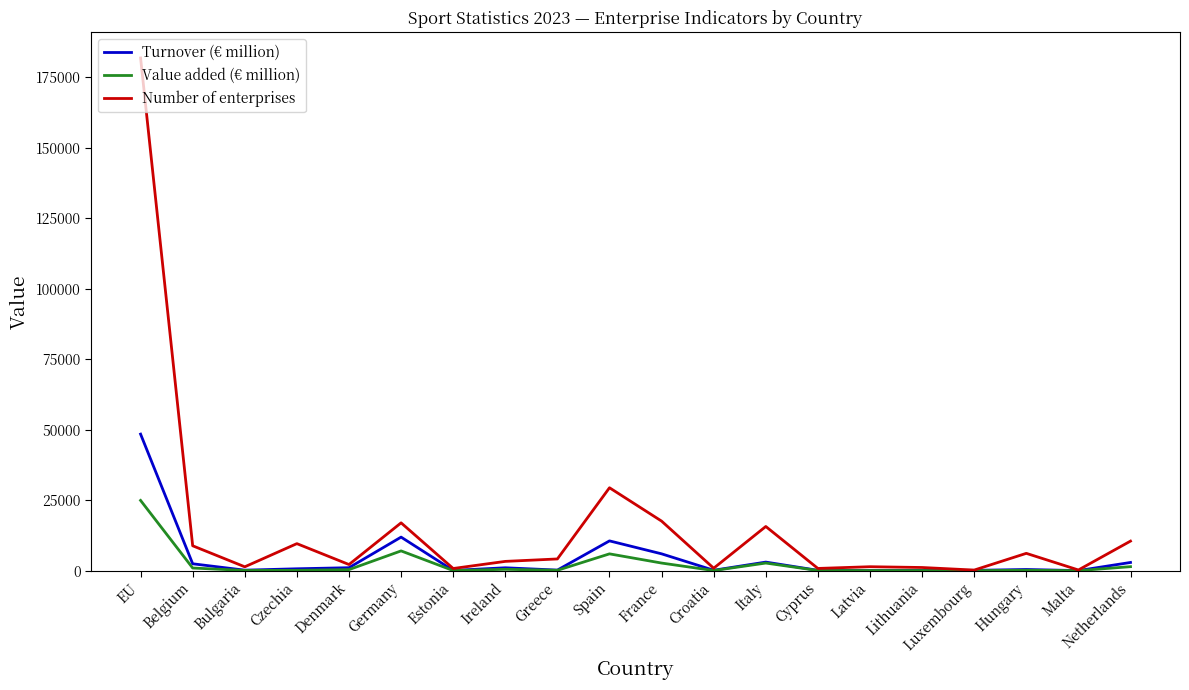

Rank the series by their maximum value, from lowest to highest.

Value added (€ million), Turnover (€ million), Number of enterprises